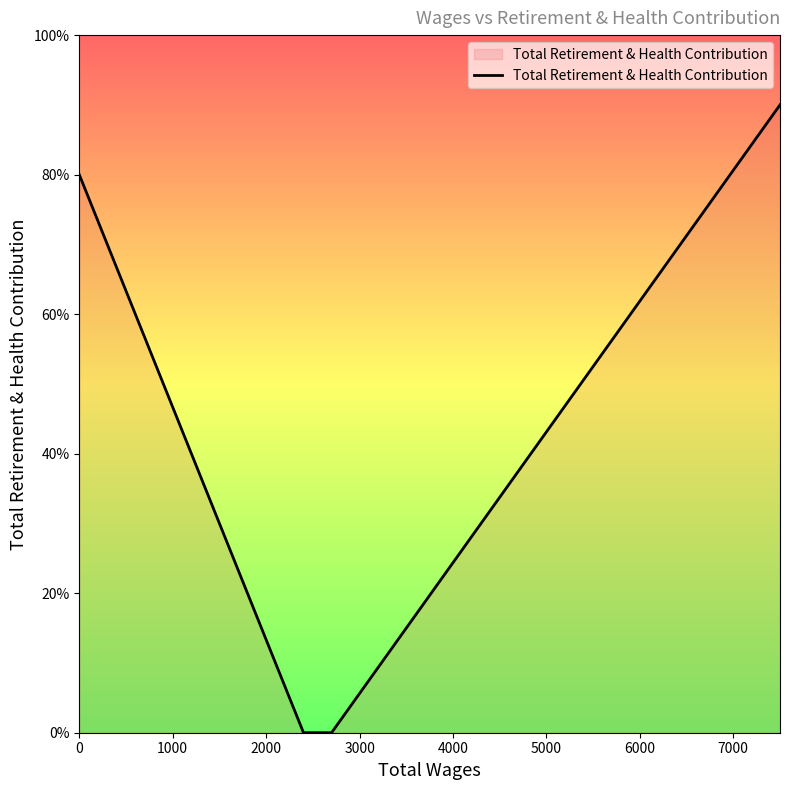

True or false: the data shows 58 at 2000.

False